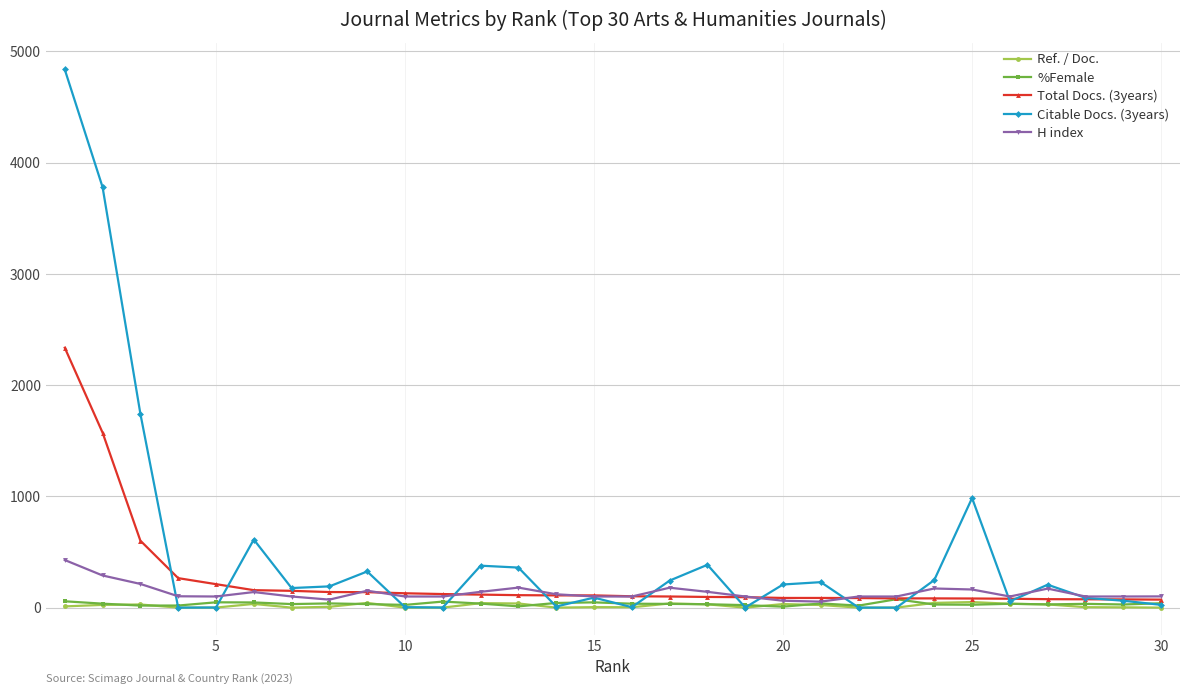

What is the maximum value shown in the chart?

4837.0